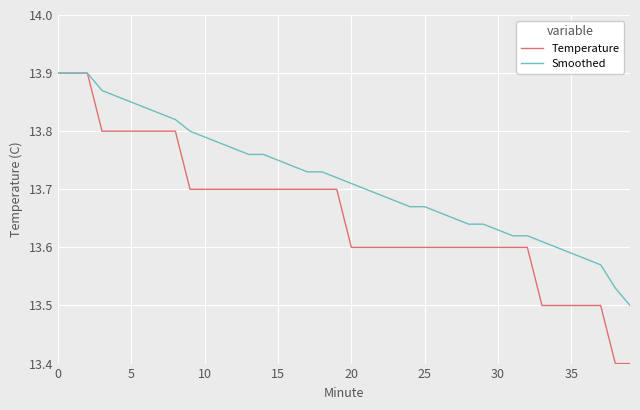

Which series has the widest spread of values?

Temperature